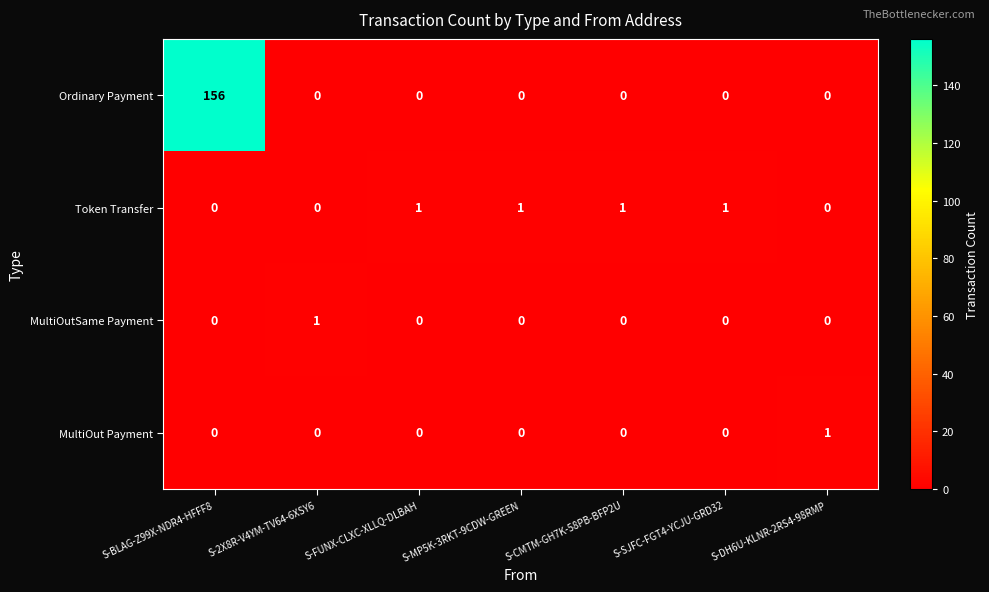

At which category is the sum across all series the highest?

S-BLAG-Z99X-NDR4-HFFF8